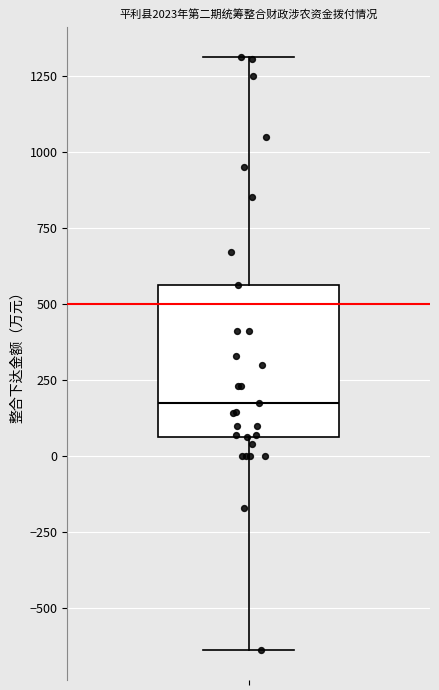

Where does the lower whisker of the box end on the y-axis? The values are not printed on the chart, so give them approximately, as read against the axis.

-650